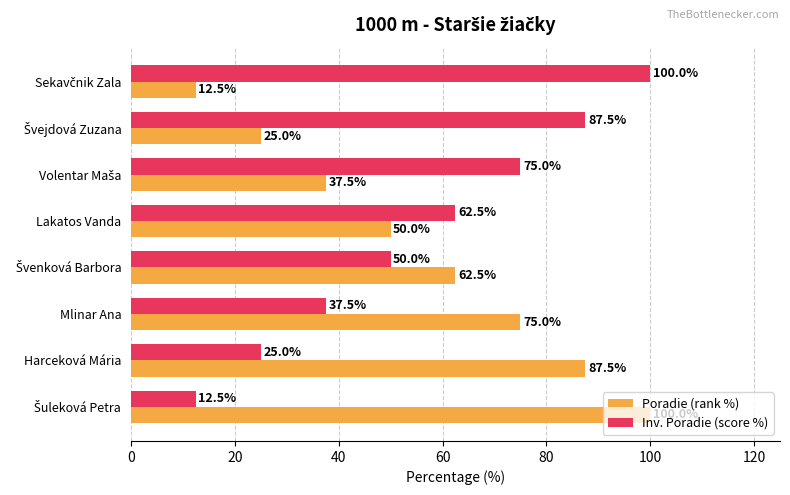

What is the greatest value displayed?

100.0